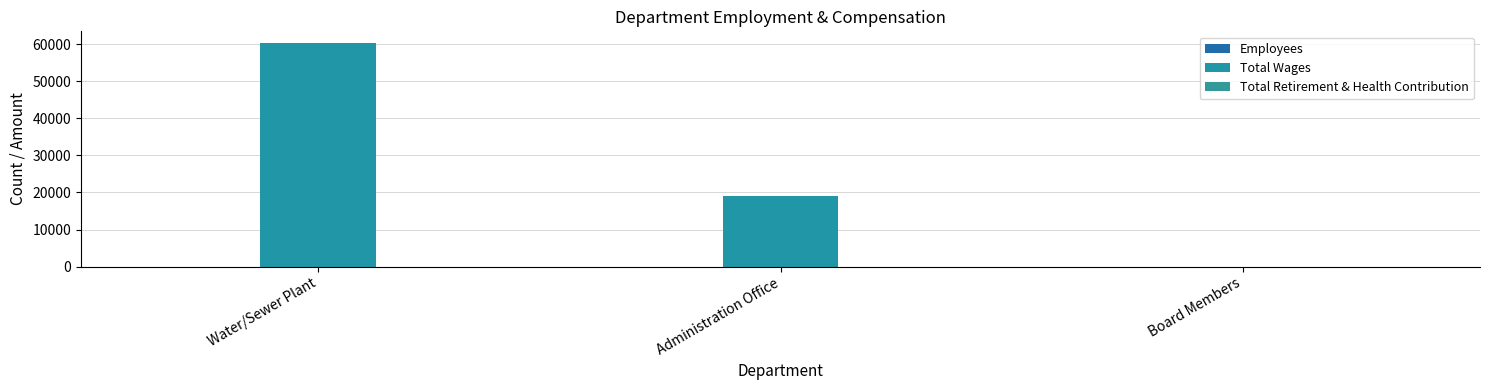

Reading left to right, transcribe all the data shown in this chart.

Employees: Water/Sewer Plant=6	Administration Office=3	Board Members=5
Total Wages: Water/Sewer Plant=60474	Administration Office=18992	Board Members=0
Total Retirement & Health Contribution: Water/Sewer Plant=0	Administration Office=0	Board Members=0